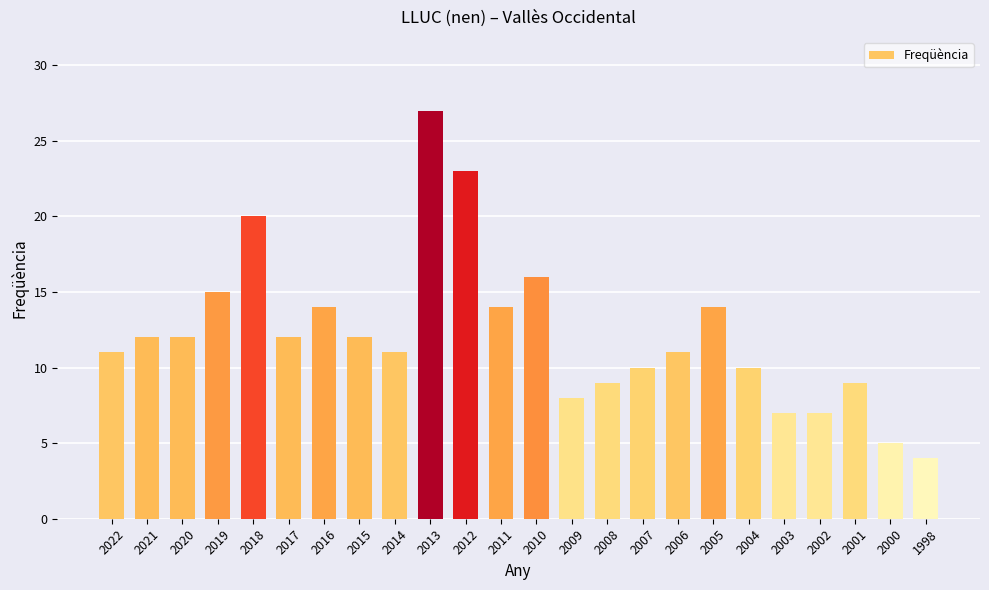

What is the average value?

12